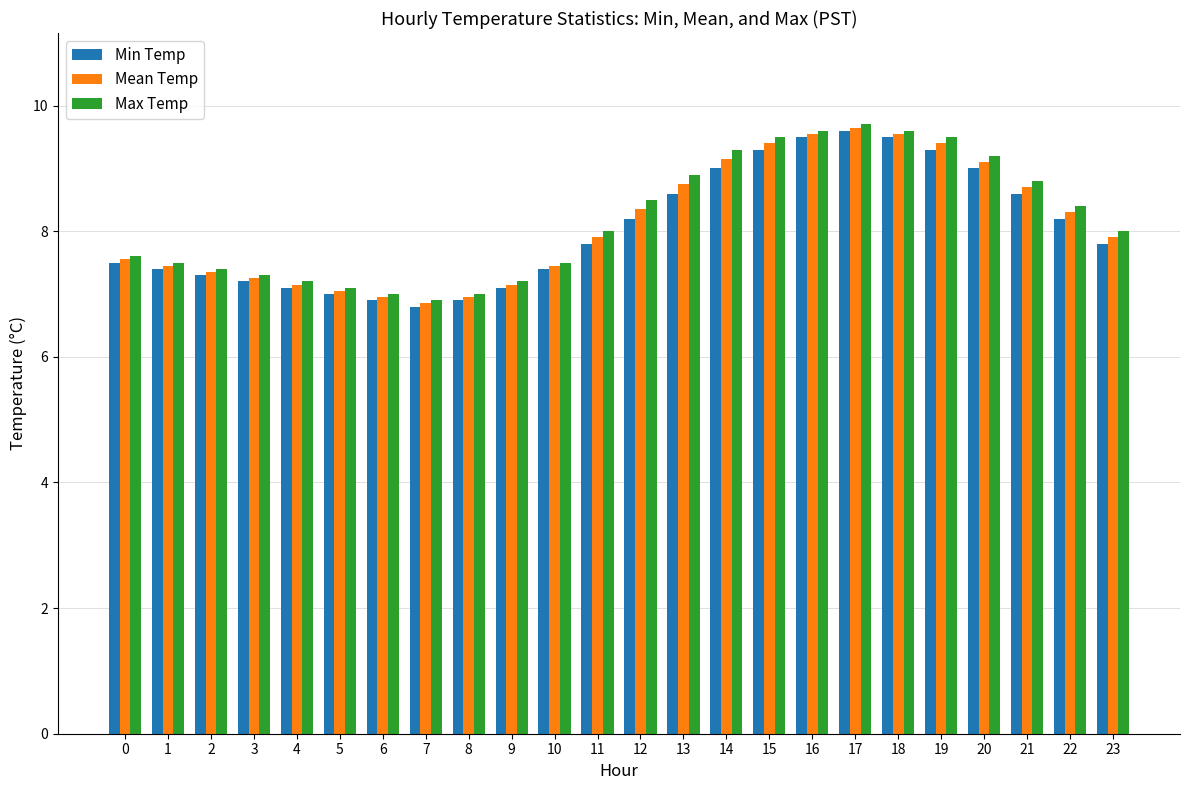

Does the chart contain any negative values?

No